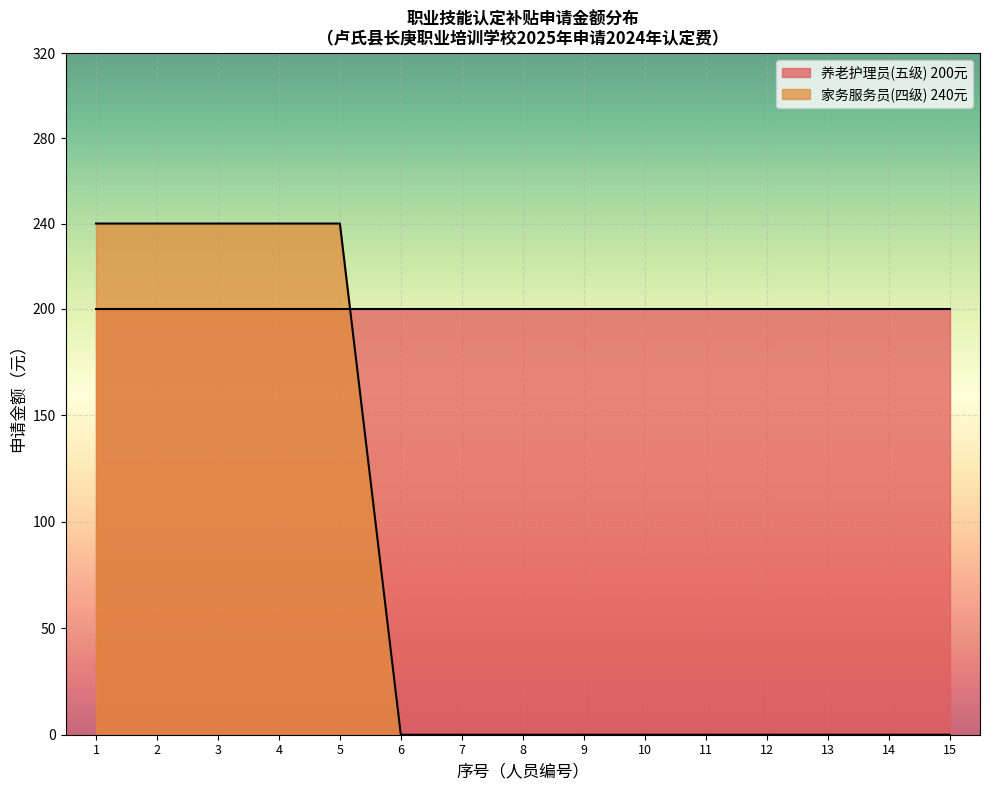

Which category has the lowest value in the 家务服务员(四级) 240元 series?

6